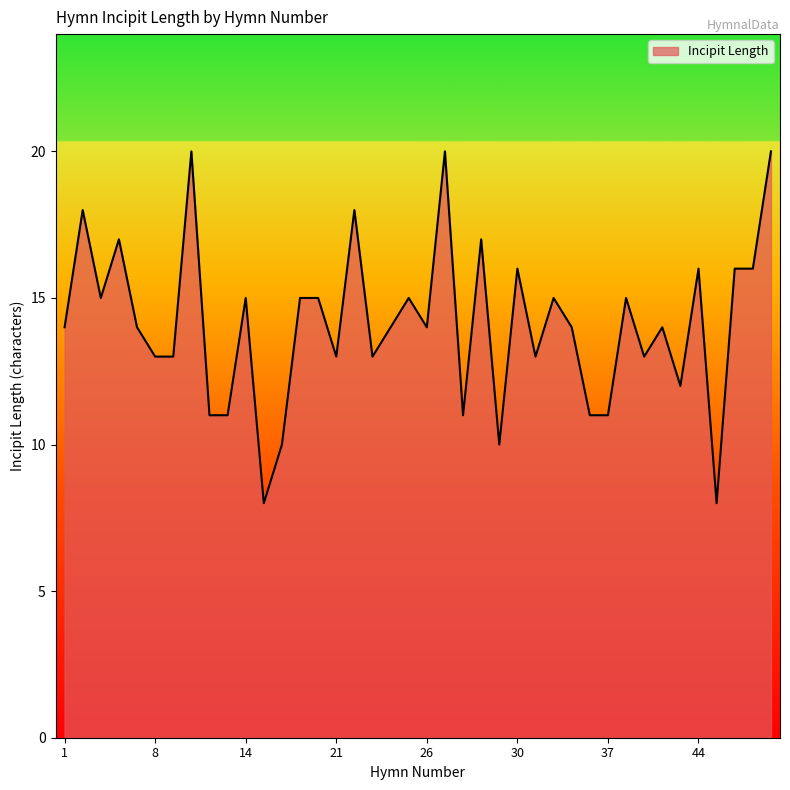

What is the difference between the maximum and minimum values?

12